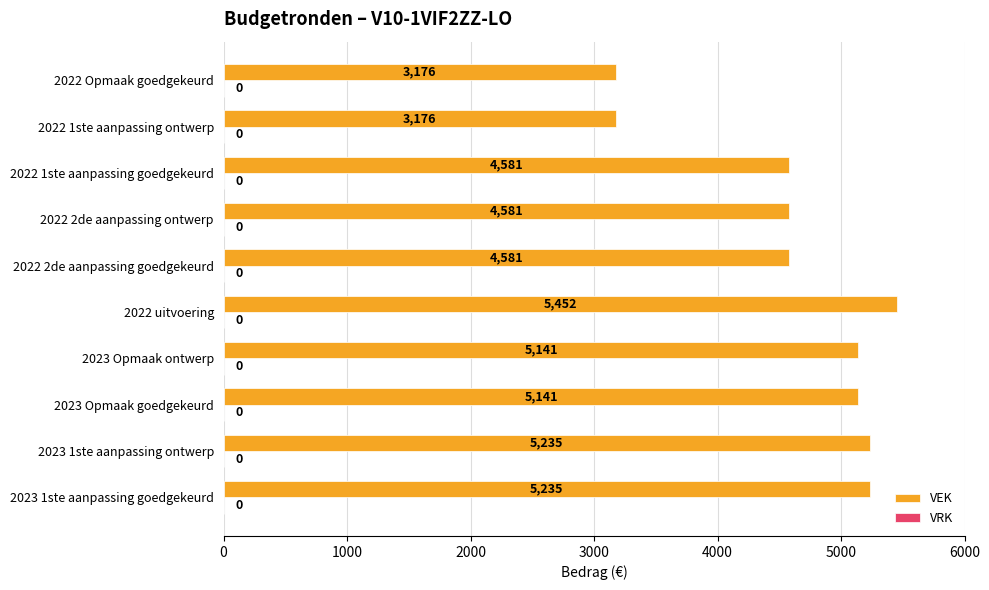

Reading top to bottom, extract all data points from this chart.

3176	3176	4581	4581	4581	5452	5141	5141	5235	5235